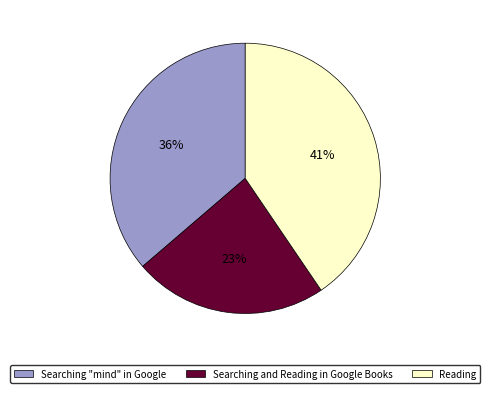

What percentage is the Searching "mind" in Google slice, to the nearest percent?

36%